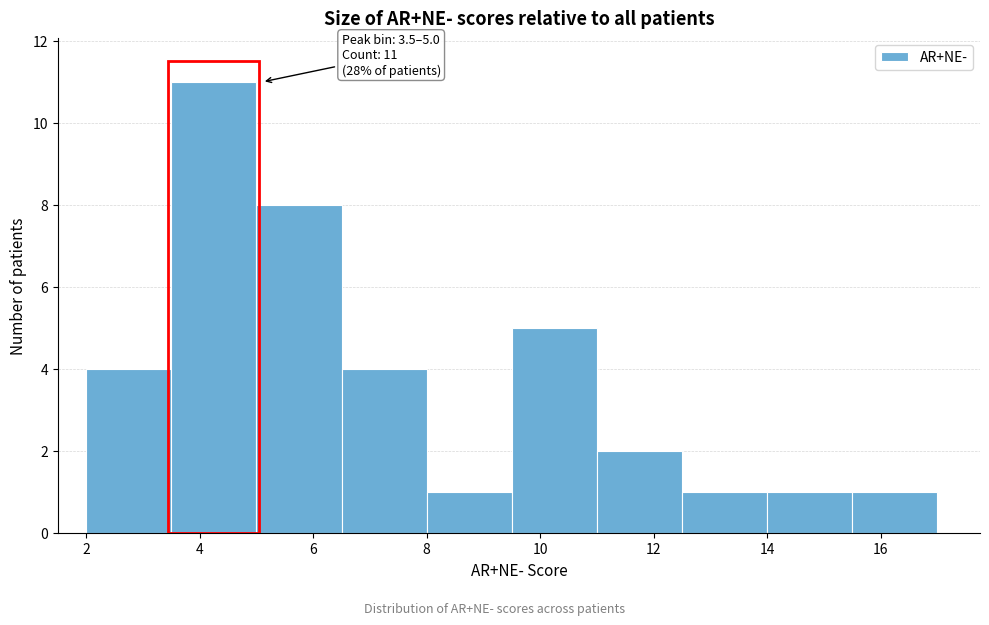

Which range on the x-axis has the tallest bar?

3.5 to 5.0